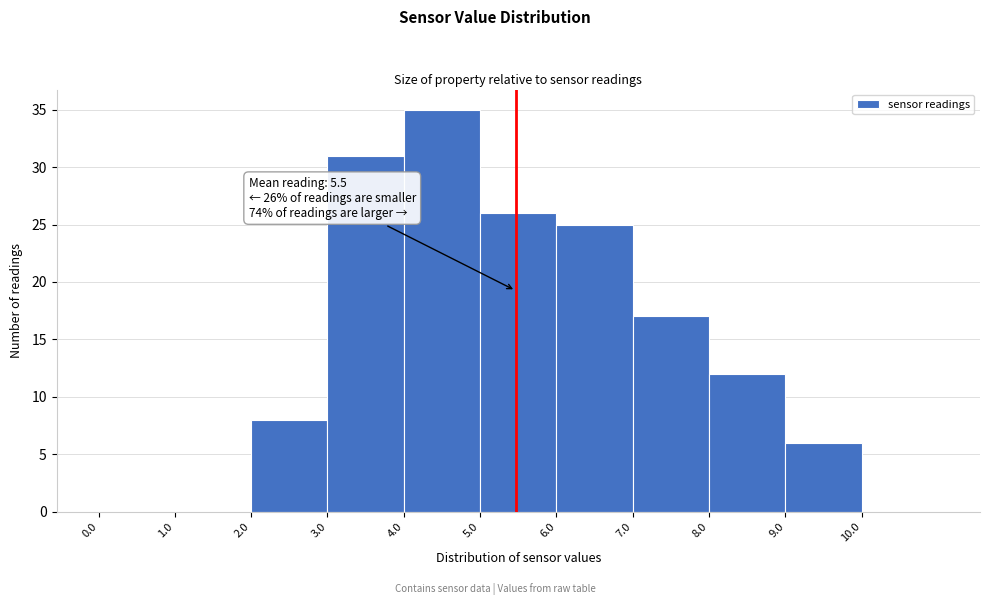

Over which range of the x-axis is the bar tallest?

4 to 5